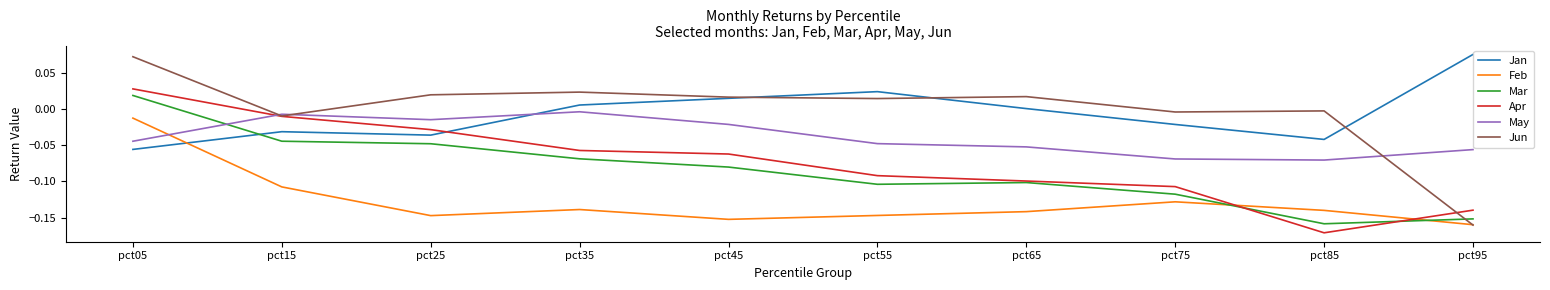

How many intersections are there between Mar and Feb?

2